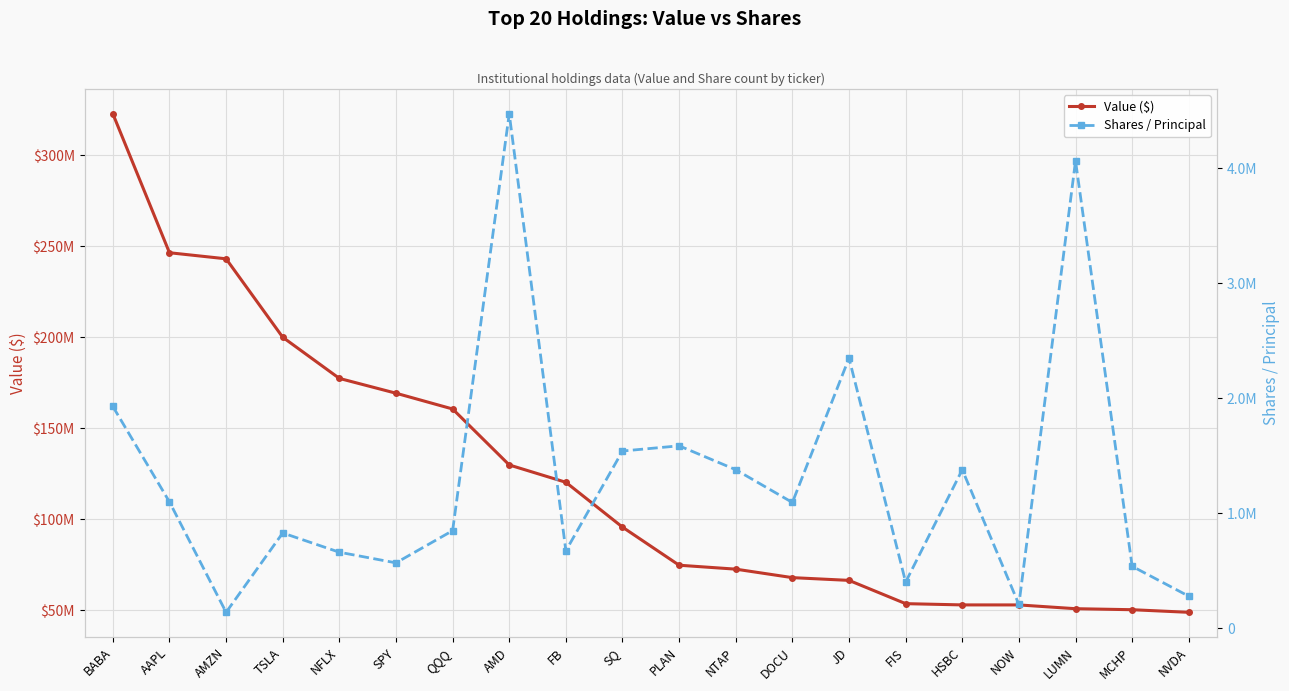

What is the highest value of the Value ($) series?

322754000